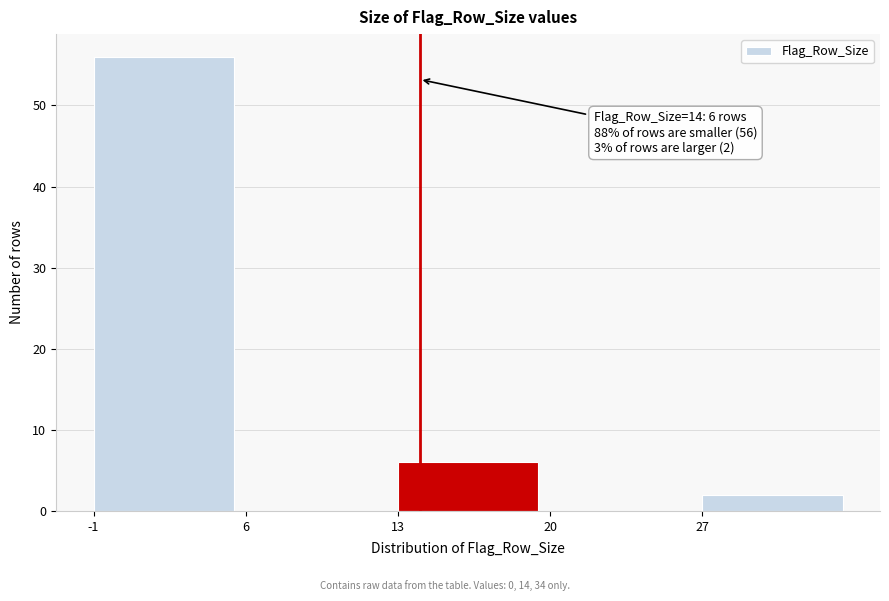

Over which range of the x-axis is the bar tallest?

-1 to 6